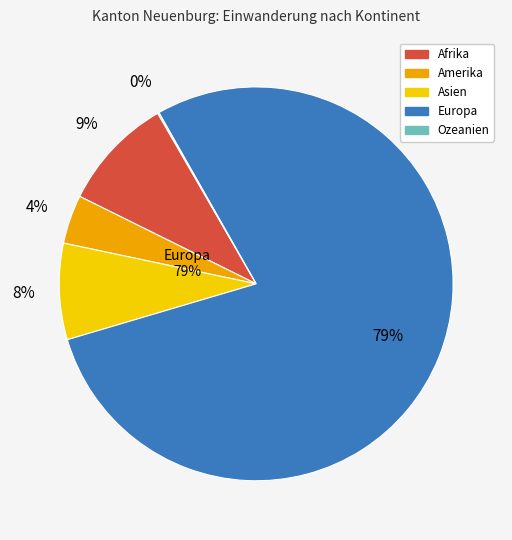

Does Afrika represent more than half of the total?

No